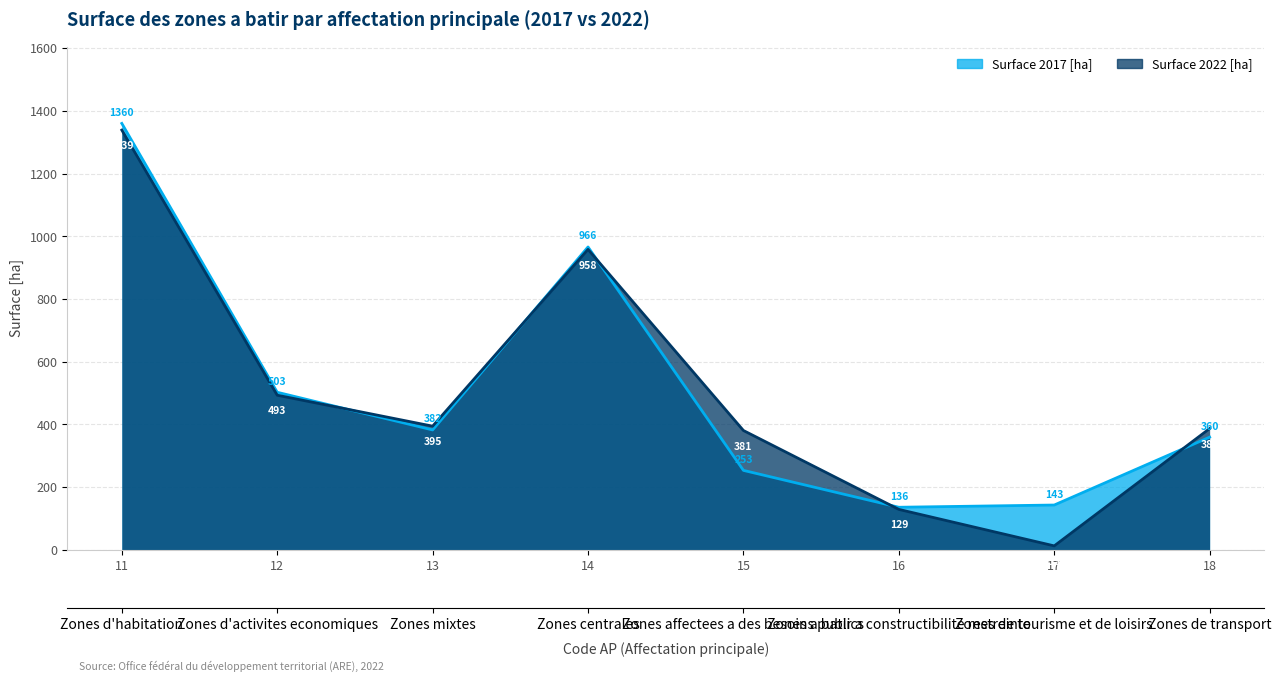

What is the sum of all Surface 2022 [ha] values?

4094.5